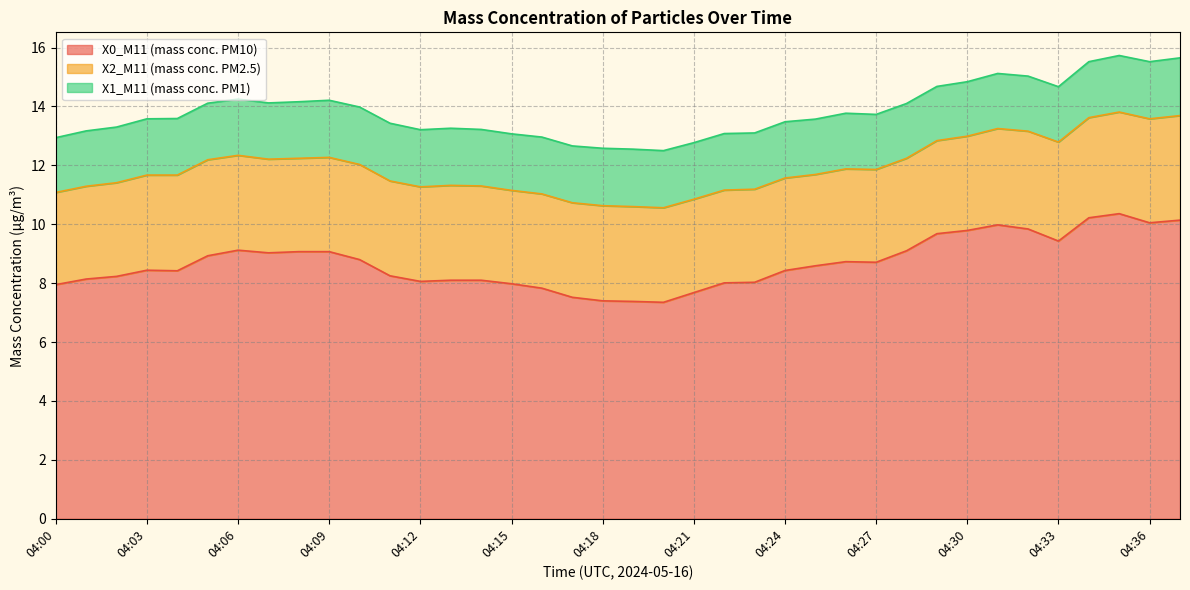

Between 04:08 and 04:34, which is larger?

04:34